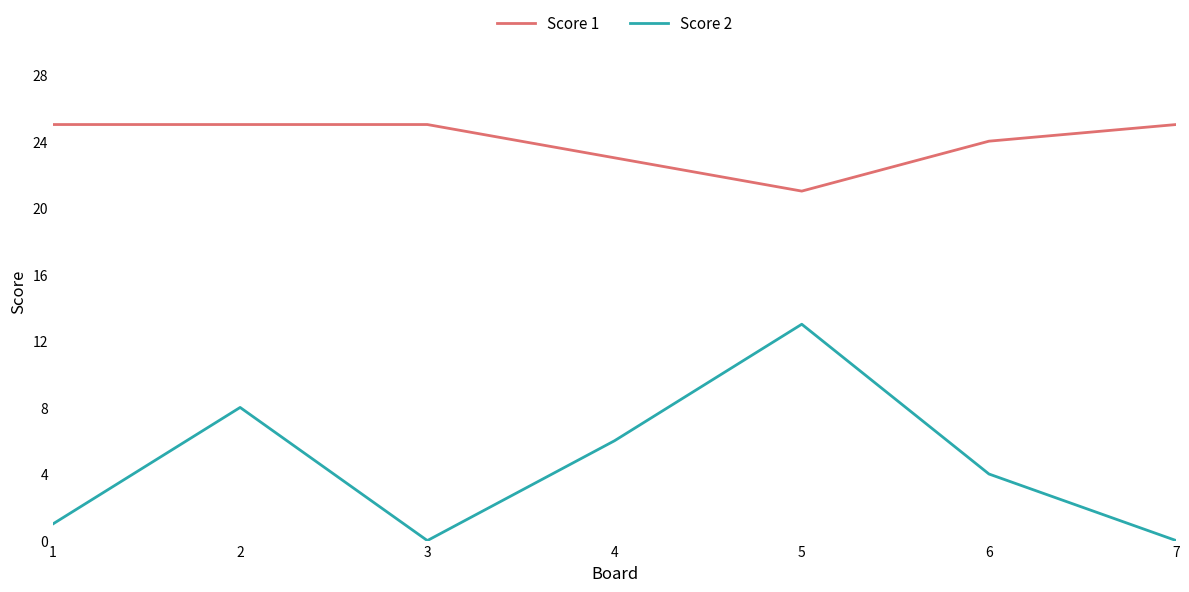

What is the difference between the Score 2 values at 4 and 1?

5